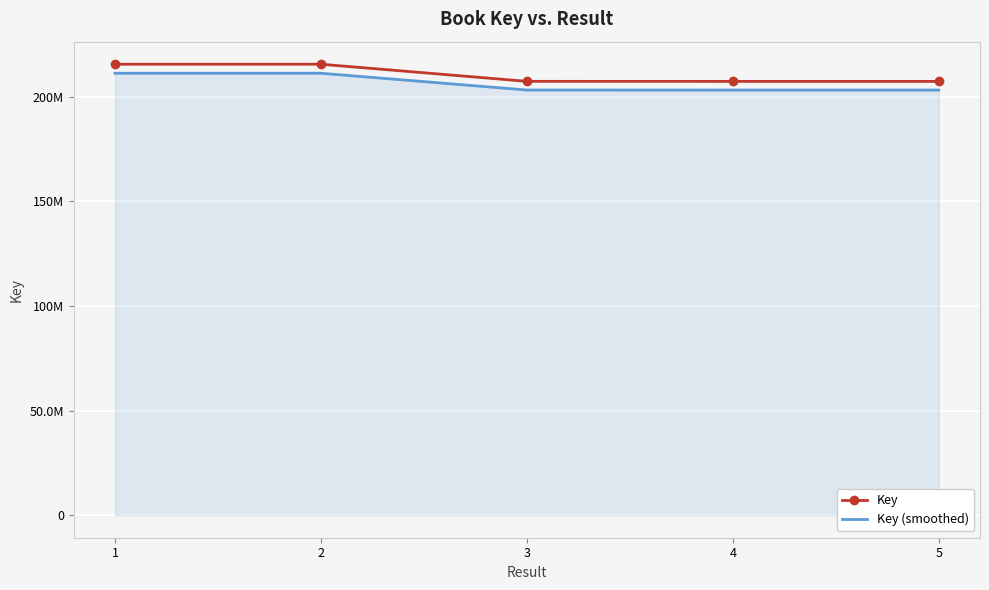

What is the highest value of the Key series?

215475590.0